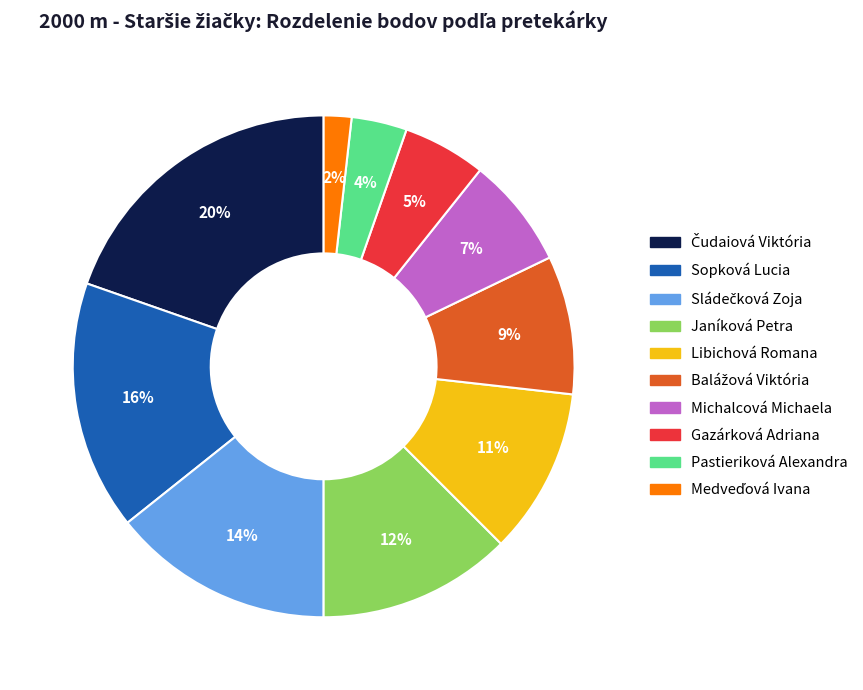

Does Gazárková Adriana account for over 50% of the chart?

No